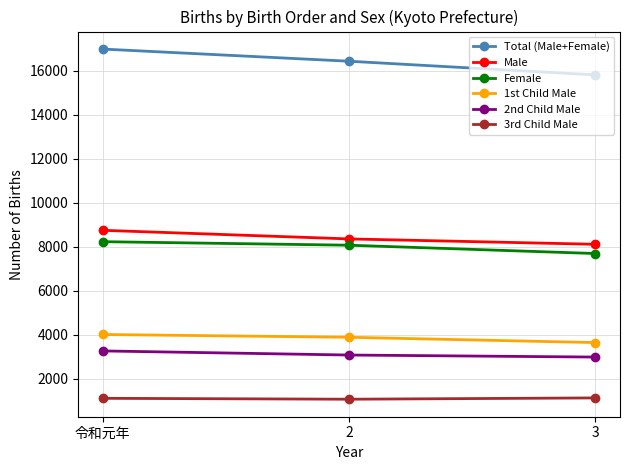

What are all the series names shown in the legend?

Total (Male+Female), Male, Female, 1st Child Male, 2nd Child Male, 3rd Child Male